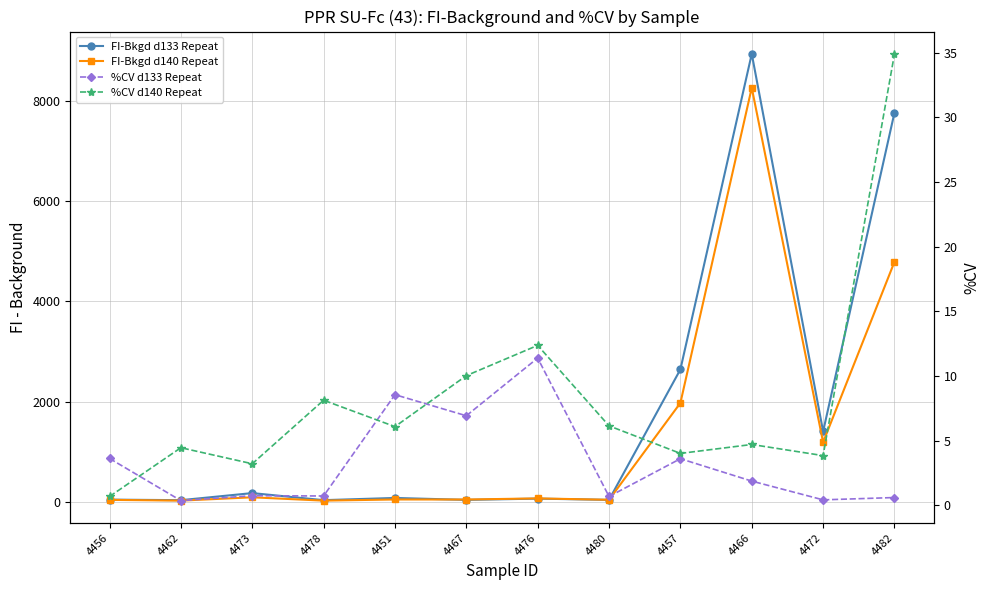

Is it true that %CV d140 Repeat equals 3.3 at 4466?

False